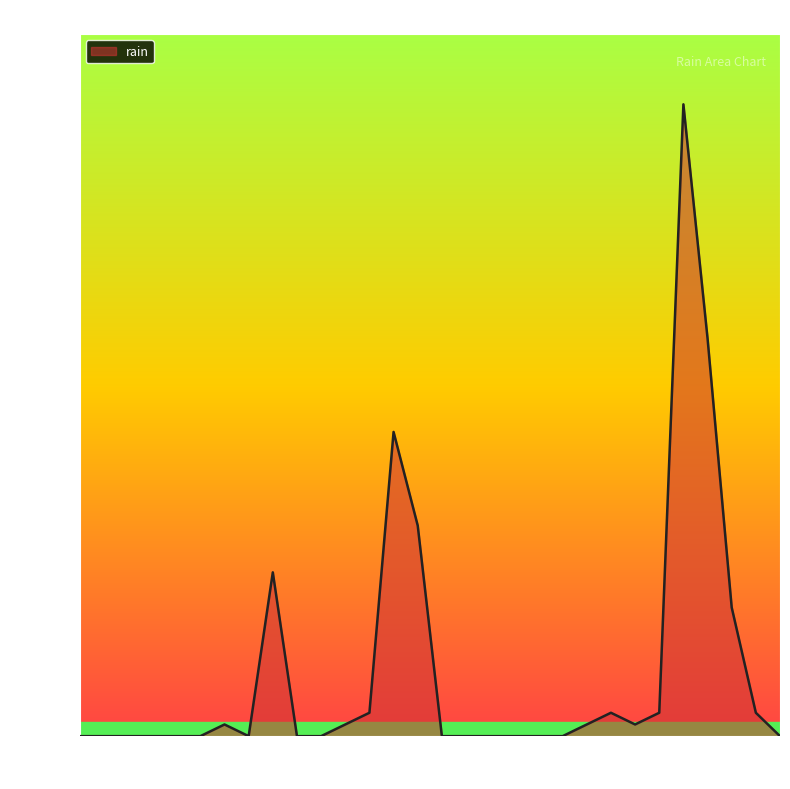

How many points are lower than both their immediate neighbors (excluding endpoints)?

2